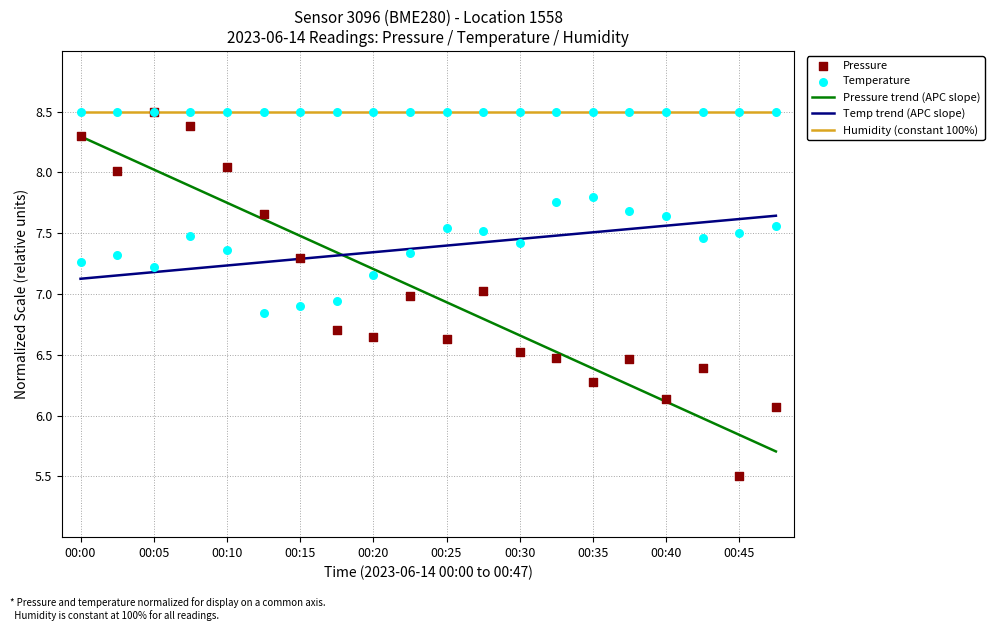

What are all the series names shown in the legend?

Pressure trend (APC slope), Temp trend (APC slope), Humidity (constant 100%), Pressure, Temperature